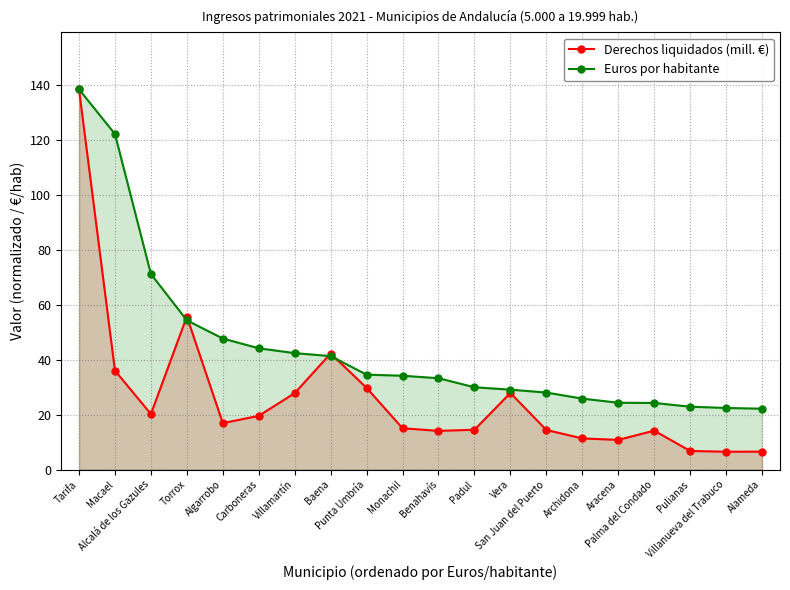

What is the difference between the Derechos liquidados (mill. €) values at Algarrobo and Padul?

2.4